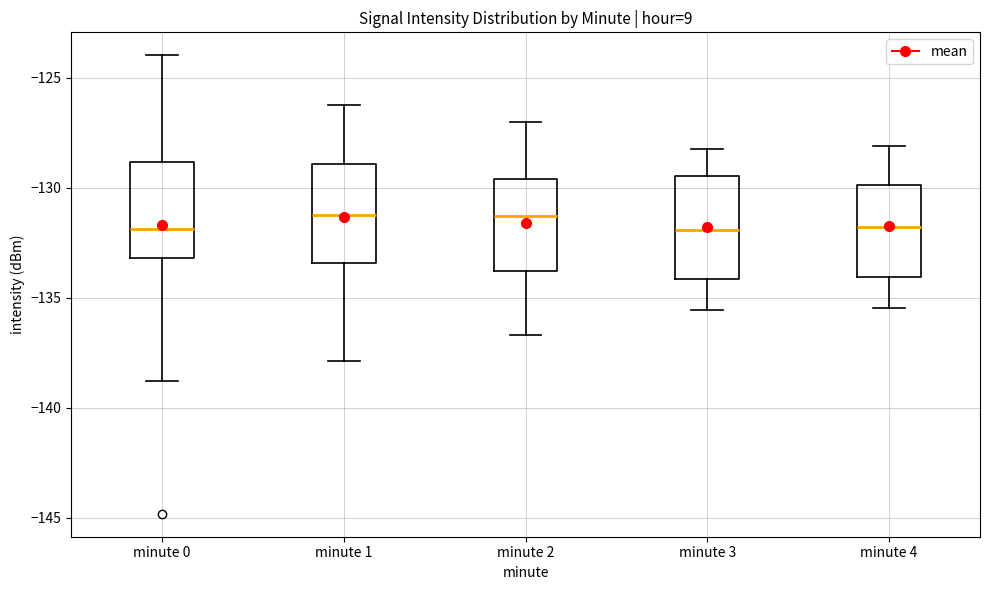

Reading left to right, transcribe this box plot: for each box, give where its median line is, the range the box spans, and where its two whiskers end, as read against the y-axis. The values are not printed on the chart, so give them approximately, as read against the axis.

minute 0: median -132.0, box -133.0 to -129.0, whiskers -139.0 to -124.0
minute 1: median -131.0, box -133.5 to -129.0, whiskers -138.0 to -126.0
minute 2: median -131.5, box -134.0 to -129.5, whiskers -136.5 to -127.0
minute 3: median -132.0, box -134.0 to -129.5, whiskers -135.5 to -128.0
minute 4: median -132.0, box -134.0 to -130.0, whiskers -135.5 to -128.0